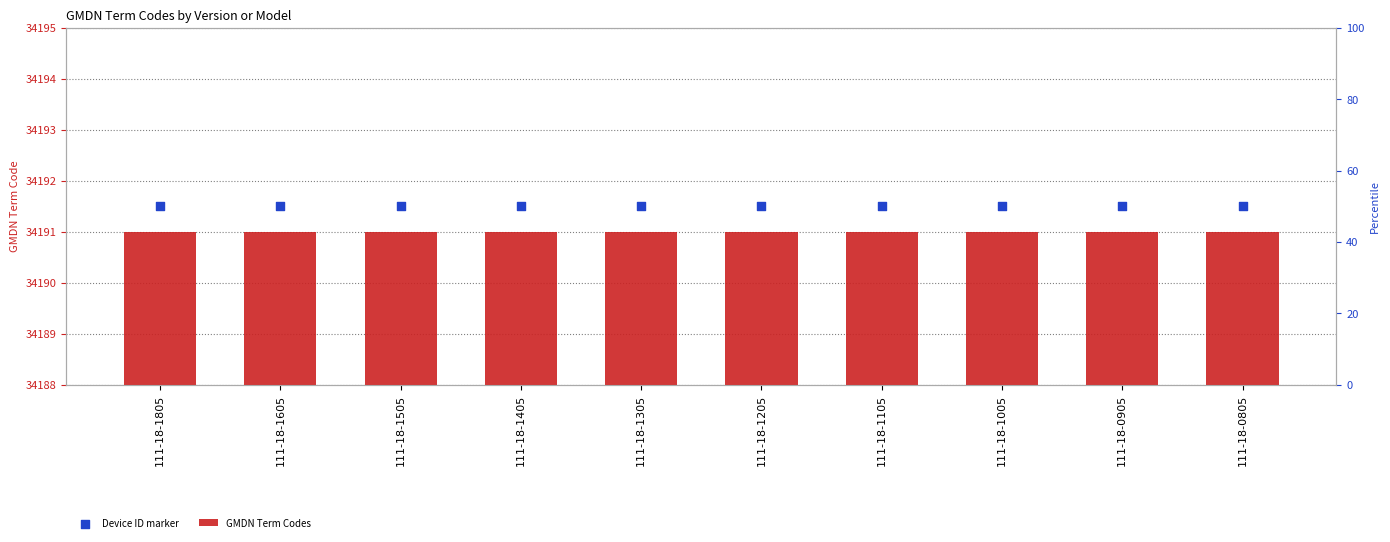

Which series reaches the maximum Y coordinate?

Device ID marker